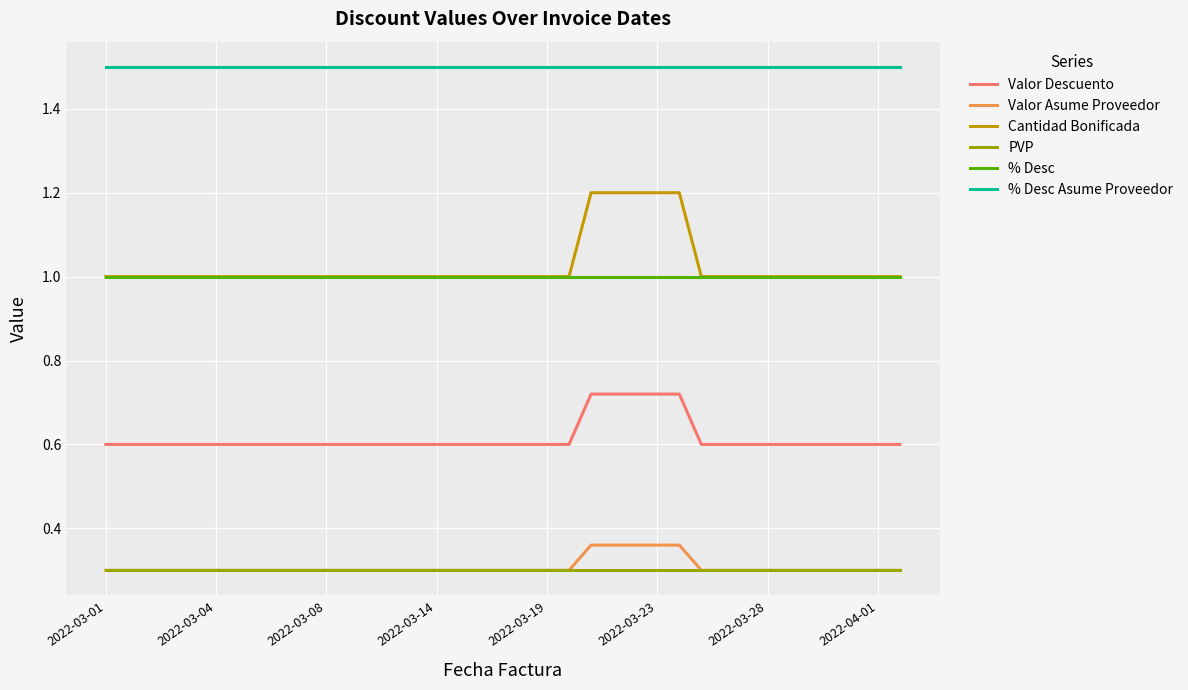

At how many categories does at least one series exceed 0?

37